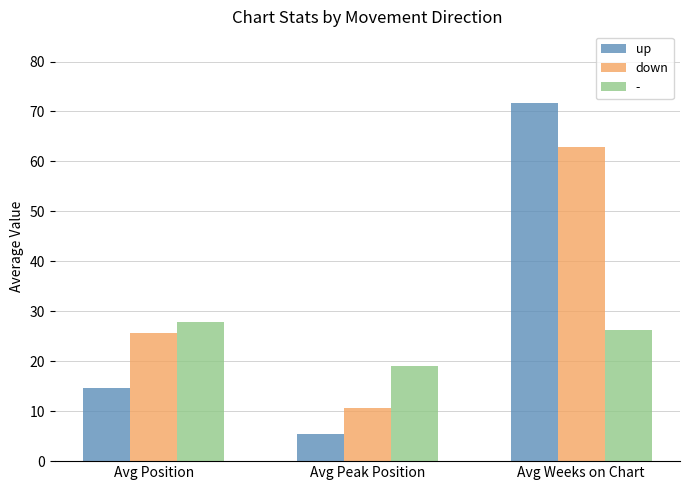

What is the highest value of the up series?

71.7